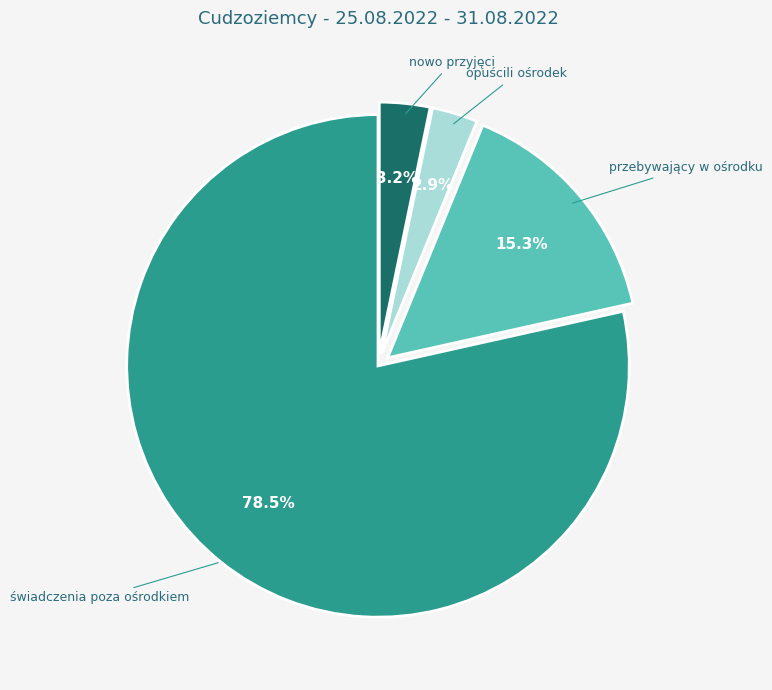

To the nearest percent, what is the combined percentage of przebywający w ośrodku and świadczenia poza ośrodkiem?

94%